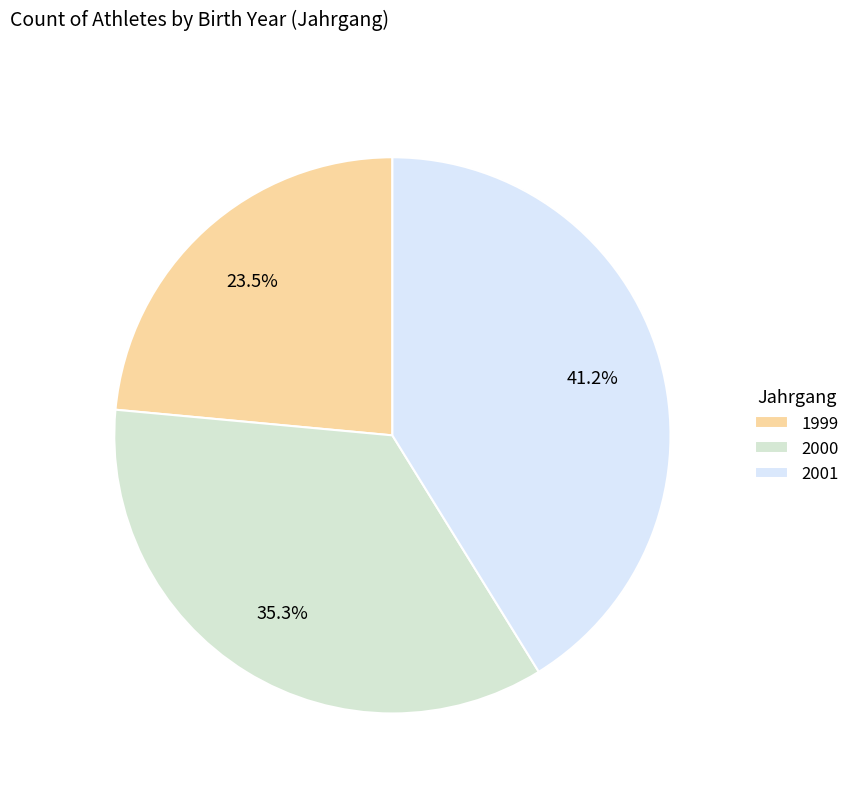

What percentage do 2001 and 2000 together represent?

76.5%